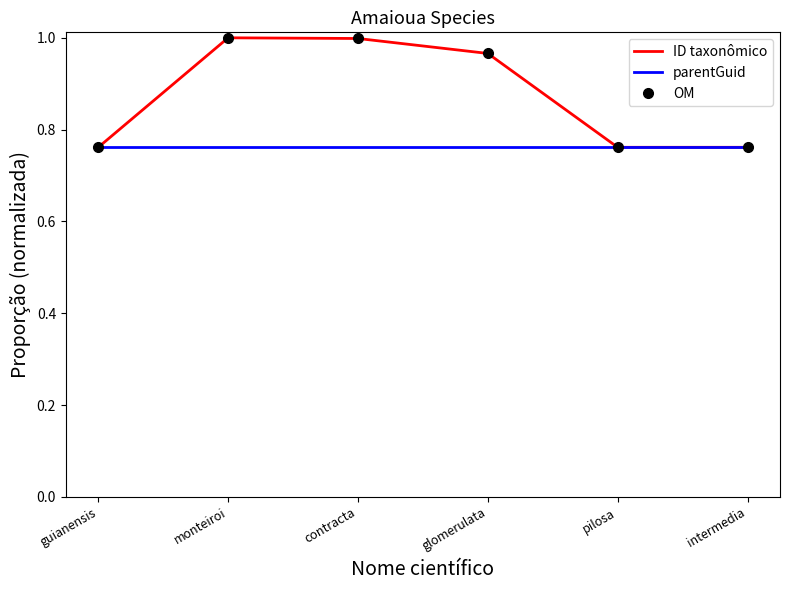

Between contracta and glomerulata, which series saw the biggest shift?

ID taxonômico